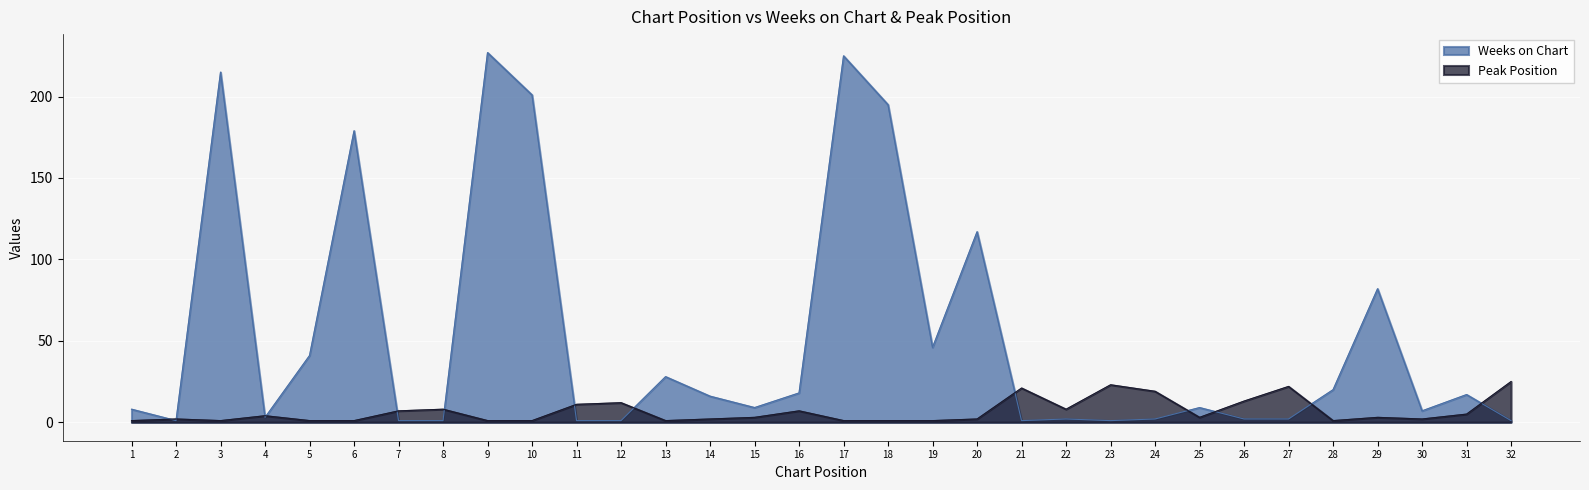

What is the difference between the Weeks on Chart values at 19 and 22?

44